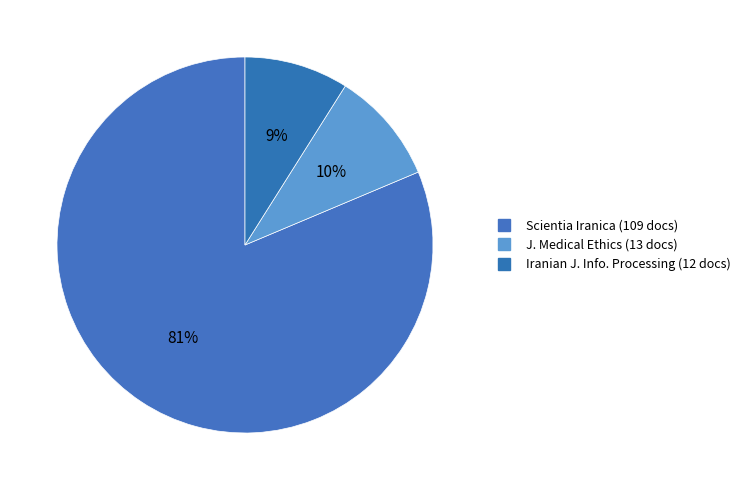

Rank the categories by value from lowest to highest.

Iranian Journal of Information Processing and Management, Journal of Medical Ethics and History of Medicine, Scientia Iranica